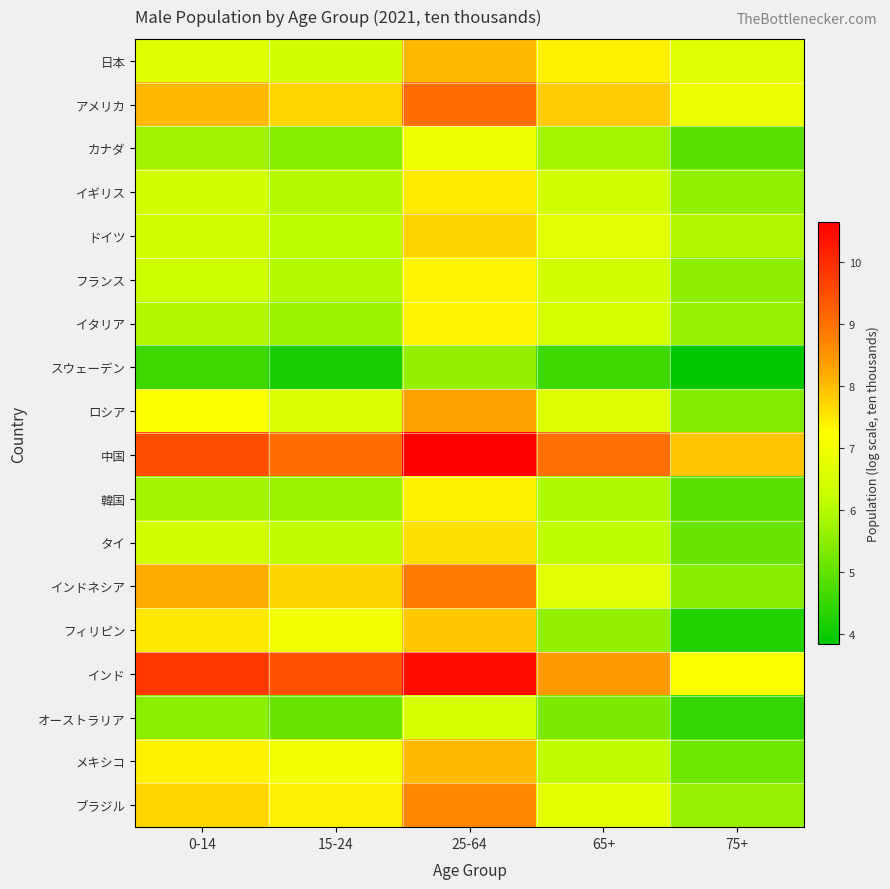

Which series has the widest spread of values?

フィリピン